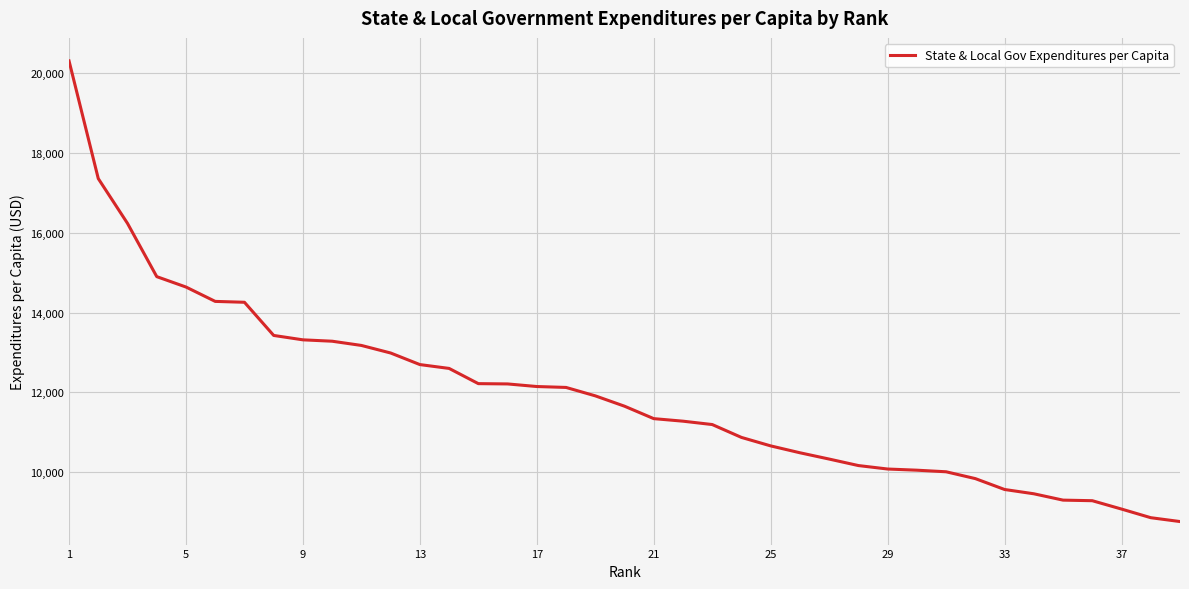

What is the difference between the maximum and minimum values?

11552.7